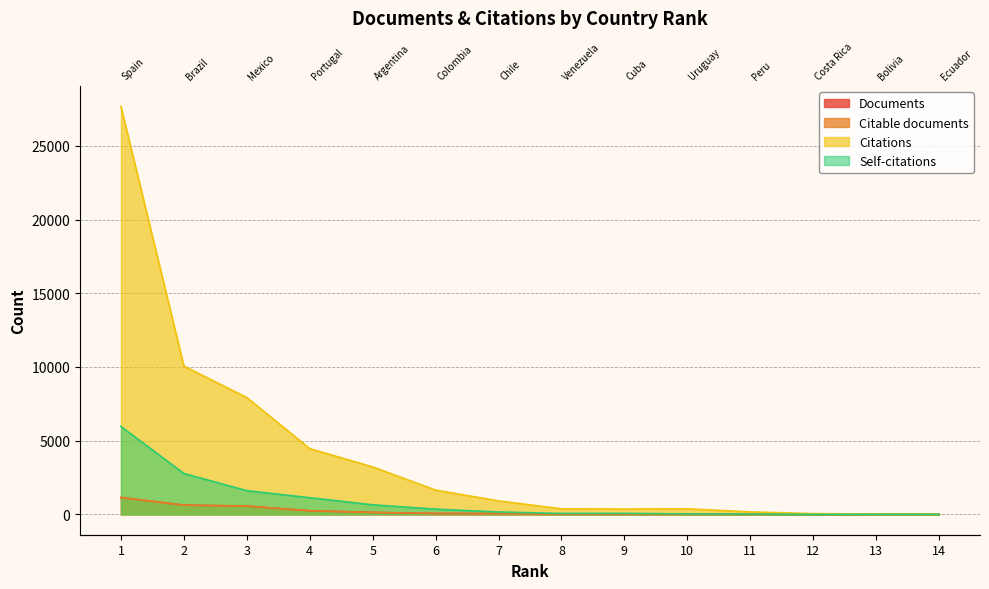

What is the value of the Documents point at the 11th from the left?

7